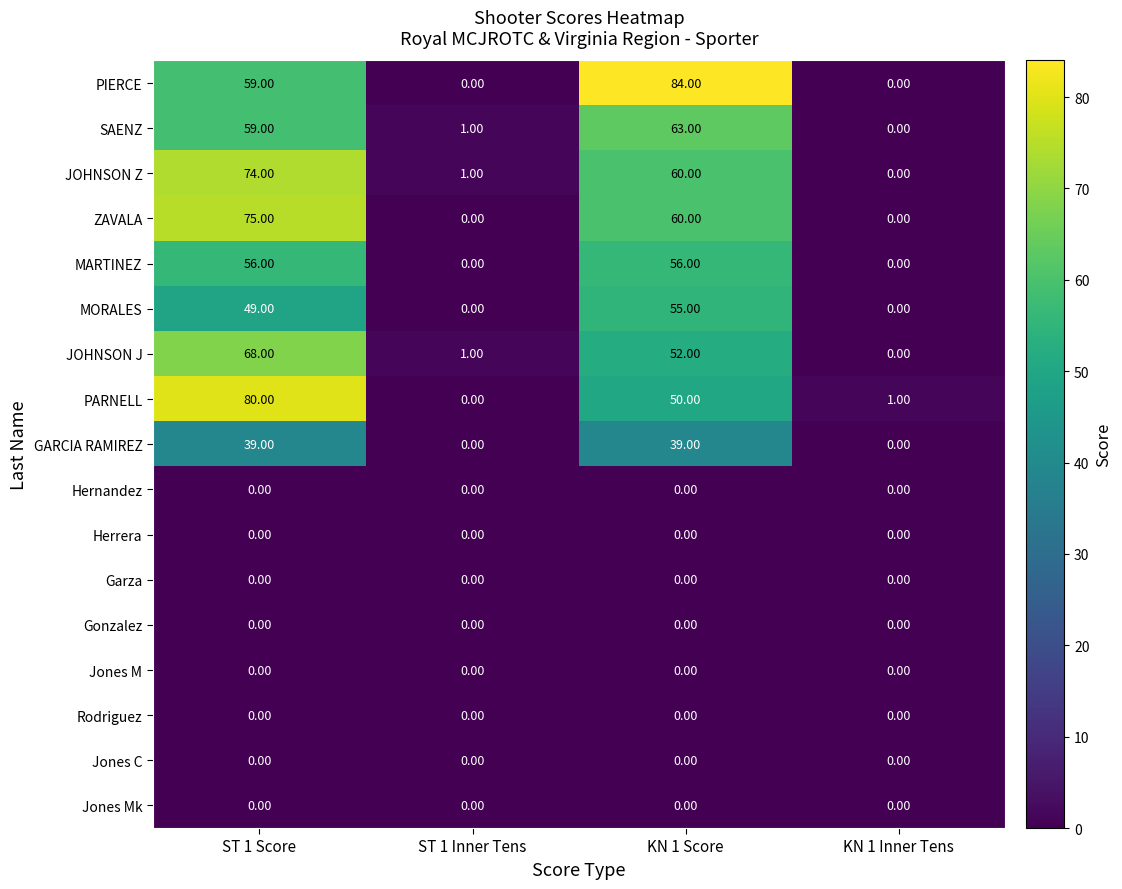

Which series changed the most between ST 1 Score and KN 1 Inner Tens?

PARNELL